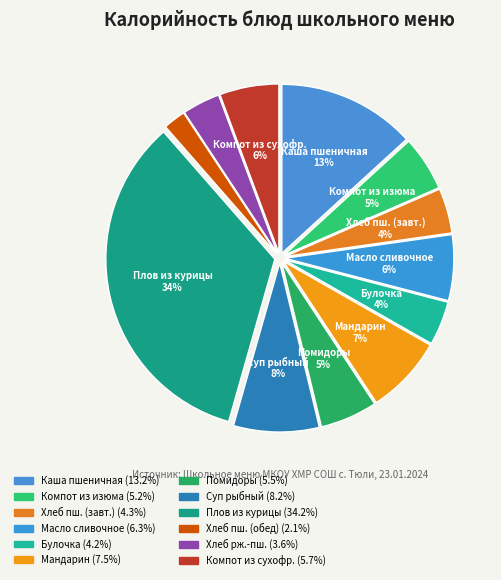

To the nearest percent, what is the average slice percentage?

8%